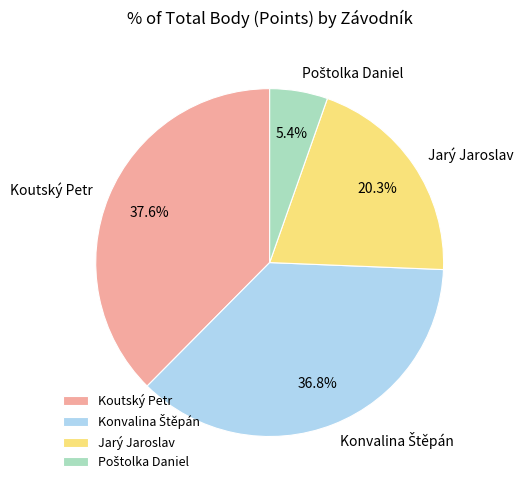

Is Jarý Jaroslav the majority of the pie?

No